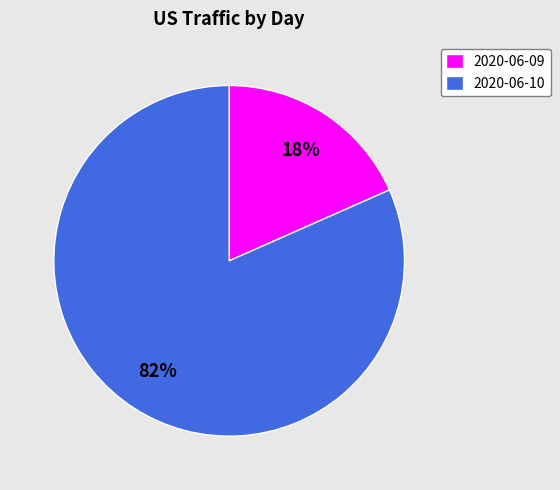

Count the number of slices in the pie.

2